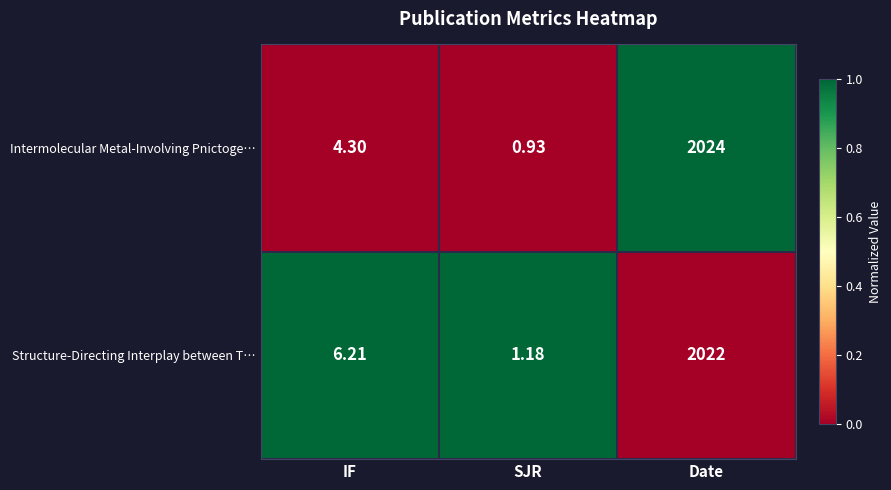

How many data points in Intermolecular Metal-Involving Pnictoge… are less than 4?

1